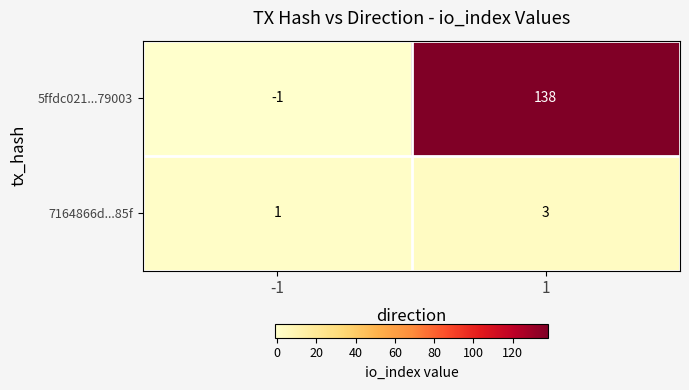

Which series has the largest total across all categories?

5ffdc021...79003